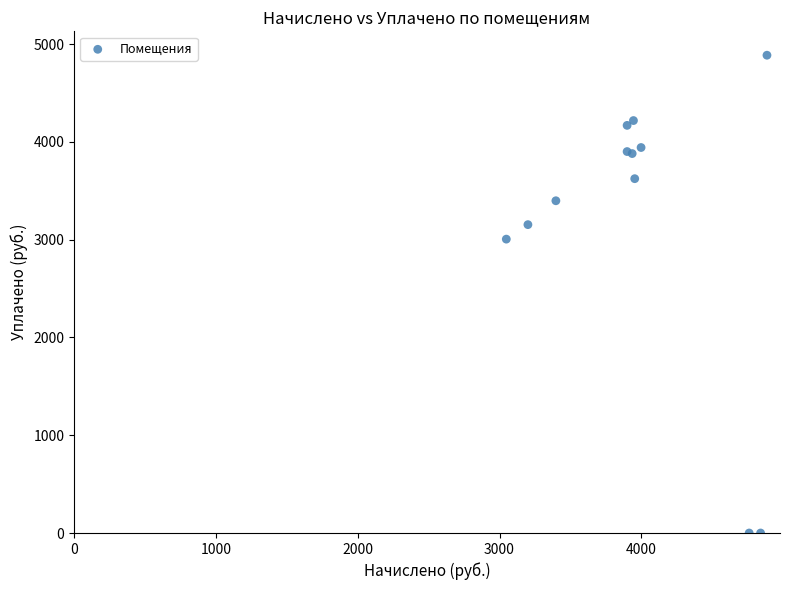

What Y value in the scatter plot is closest to 2442?

3004.9